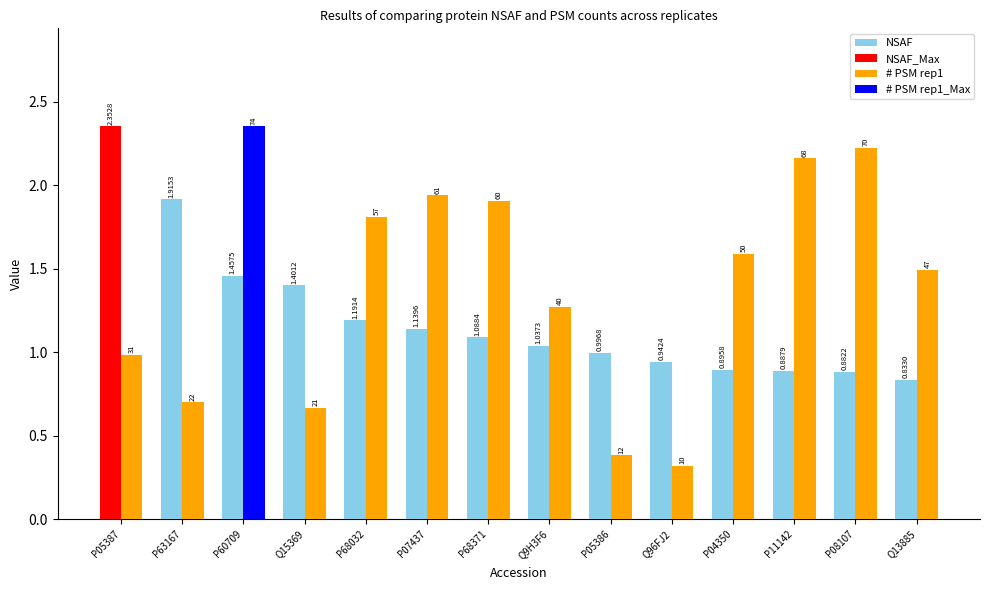

Which series changed the most between P68032 and P04350?

NSAF